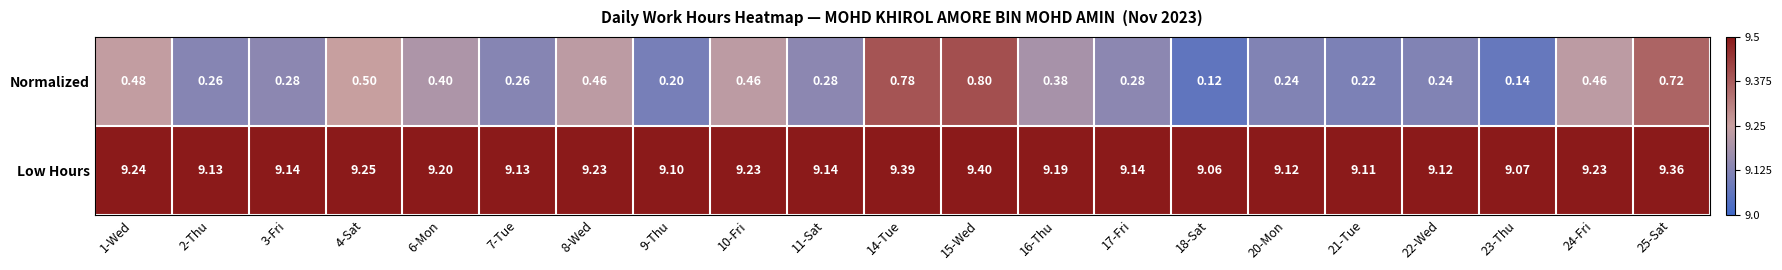

Which series changed the most between 2-Thu and 10-Fri?

Normalized